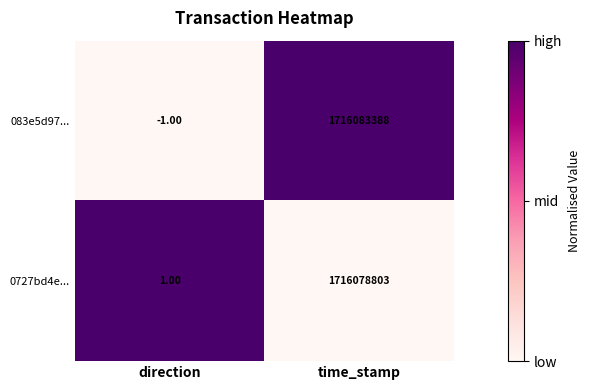

Where is 083e5d97... nearest to the value 858041693?

direction